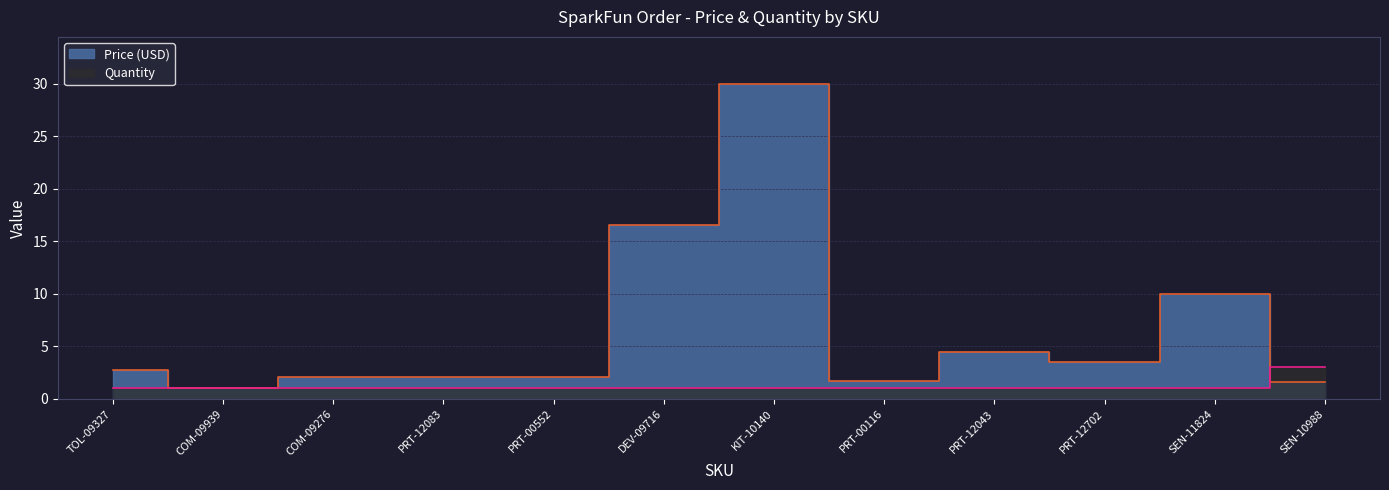

Reading left to right, list all the values displayed in this chart.

Price (USD): 2.8	1.1	2.1	2.1	2.1	16.5	29.9	1.8	4.5	3.5	9.9	1.6
Quantity: 1.0	1.0	1.0	1.0	1.0	1.0	1.0	1.0	1.0	1.0	1.0	3.0